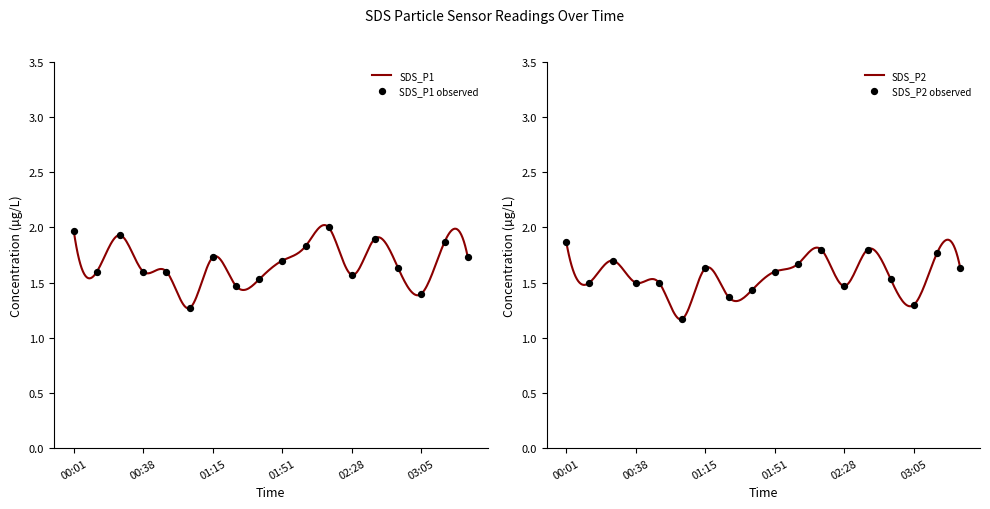

Is the value of SDS_P1 at 00:01 greater than the value of SDS_P2 at 01:38?

Yes